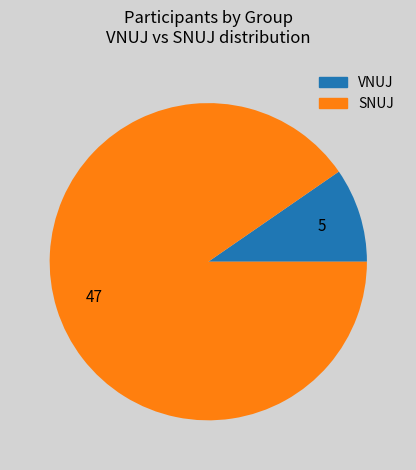

Is the sum of VNUJ and SNUJ greater than half?

Yes